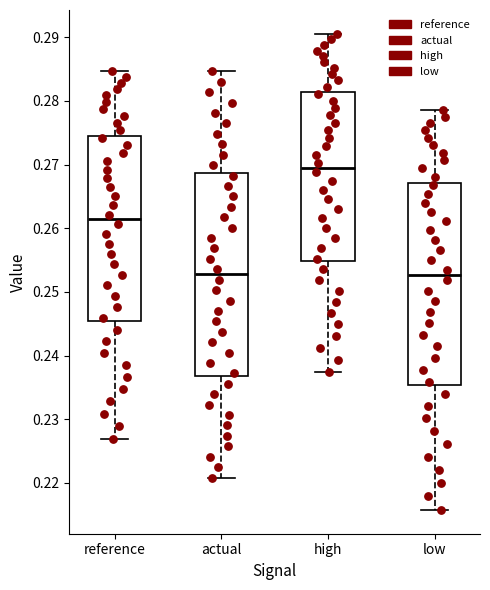

Reading left to right, read every box against the y-axis: the position of its median line, the range the box covers, and the ends of its whiskers. The values are not printed on the chart, so give them approximately, as read against the axis.

reference: median 0.261, box 0.245 to 0.275, whiskers 0.227 to 0.285
actual: median 0.253, box 0.237 to 0.269, whiskers 0.221 to 0.285
high: median 0.270, box 0.255 to 0.281, whiskers 0.237 to 0.291
low: median 0.253, box 0.235 to 0.267, whiskers 0.216 to 0.279